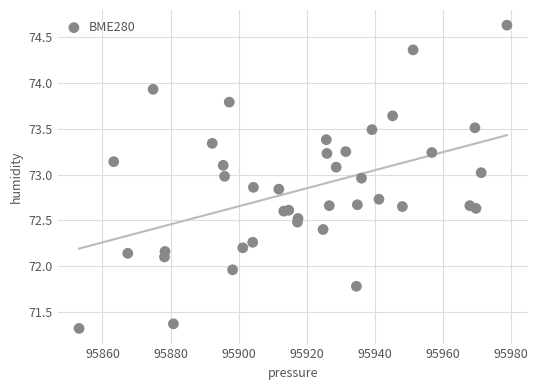

What is the range of Y values (max minus min)?

3.3